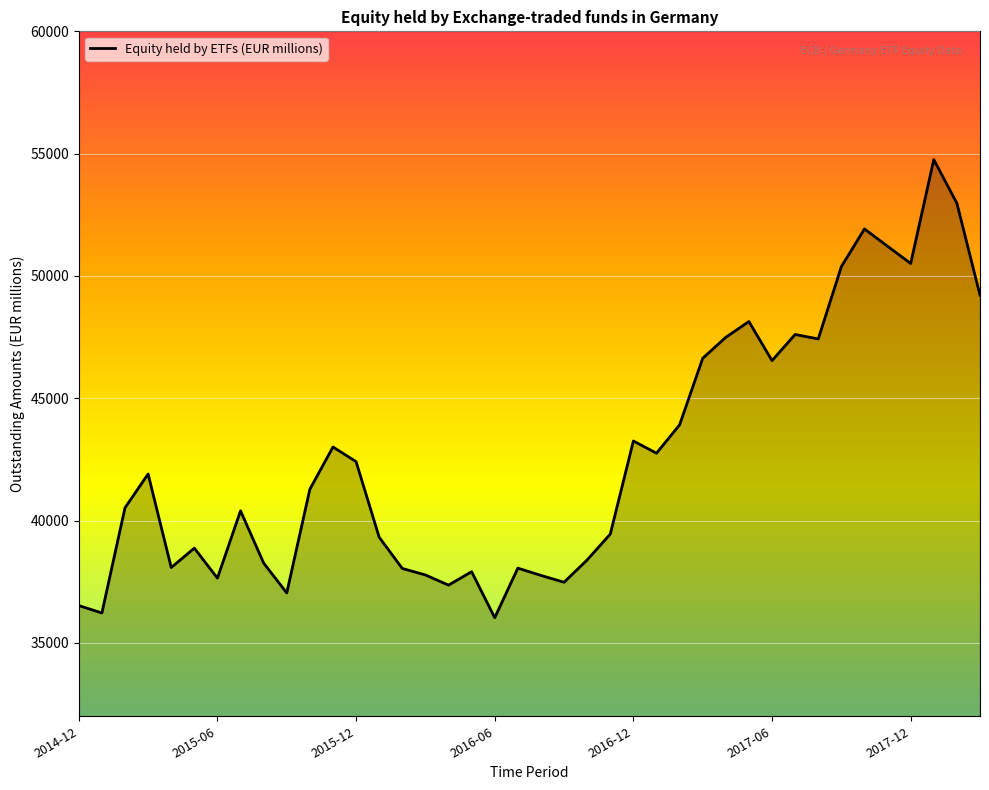

What is the greatest value displayed?

54755.5